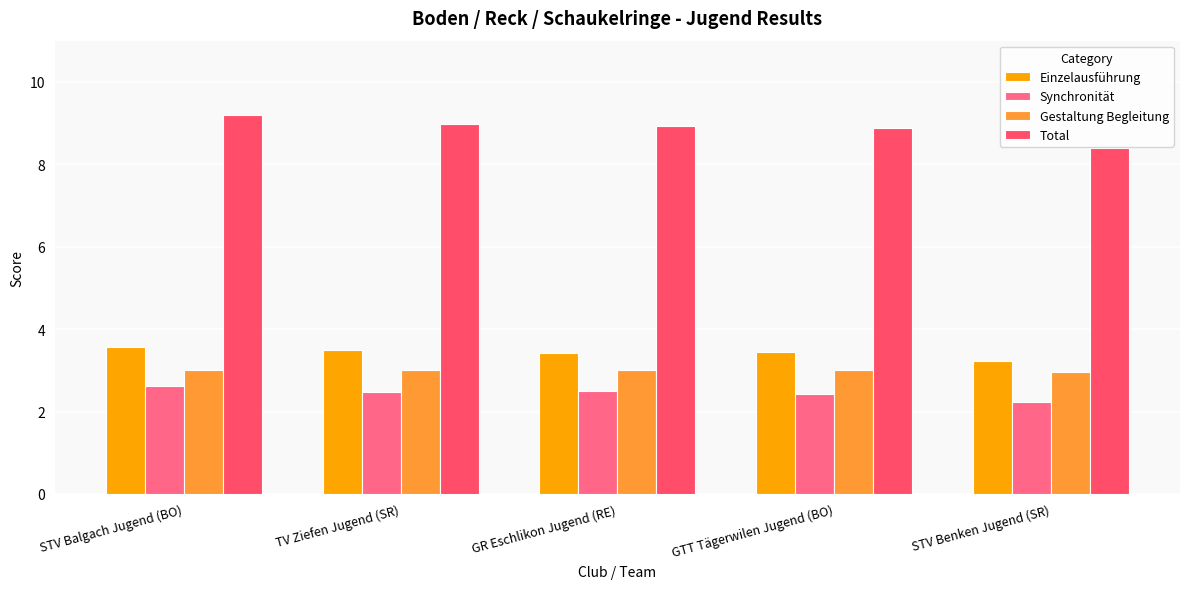

Is the value of Einzelausführung at TV Ziefen Jugend (SR) greater than the value of Synchronität at STV Benken Jugend (SR)?

Yes